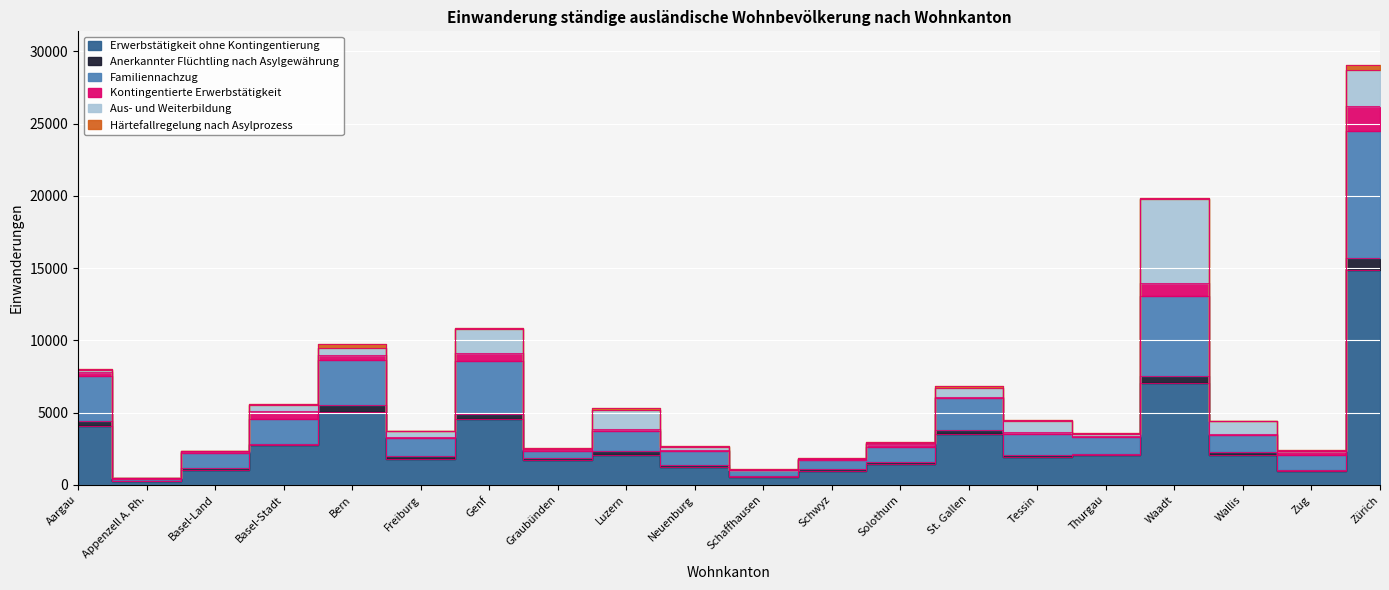

What is the lowest value of the Erwerbstätigkeit ohne Kontingentierung series?

256